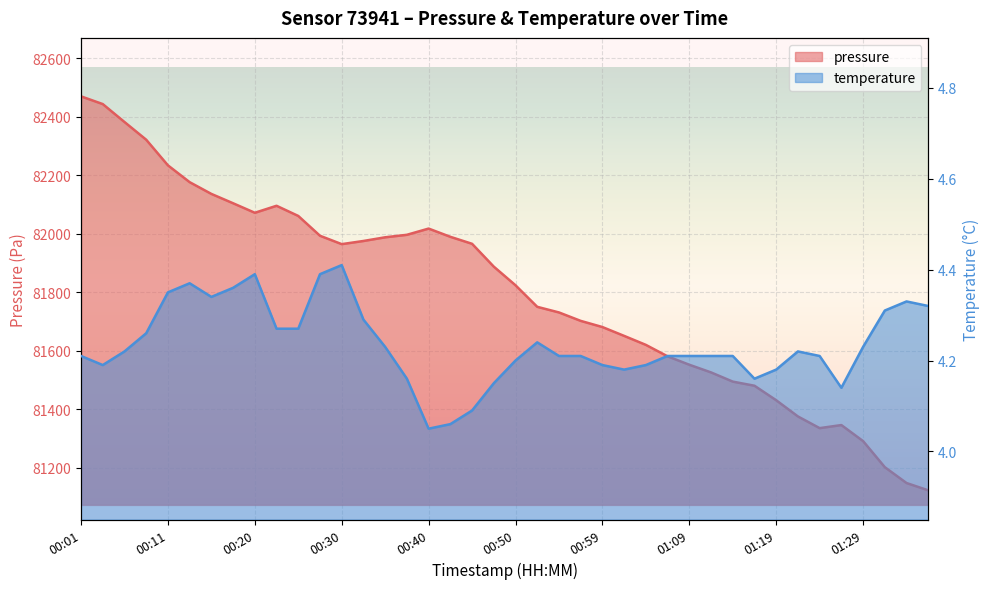

How many series are shown in this chart?

2